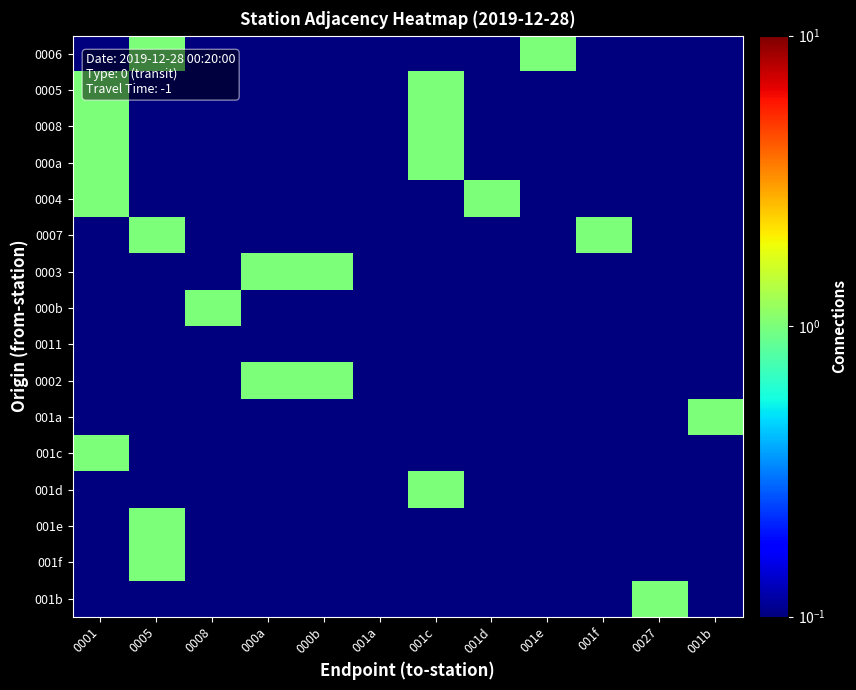

Which series has the widest spread of values?

0006